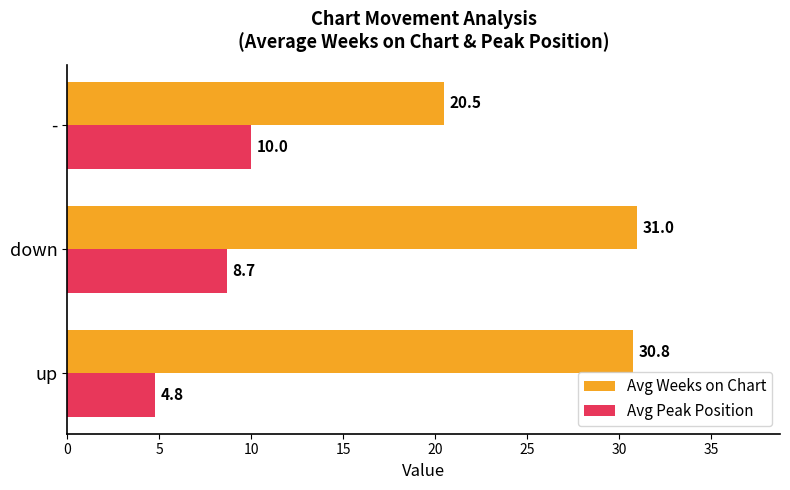

At which label is Avg Peak Position closest to 7?

down